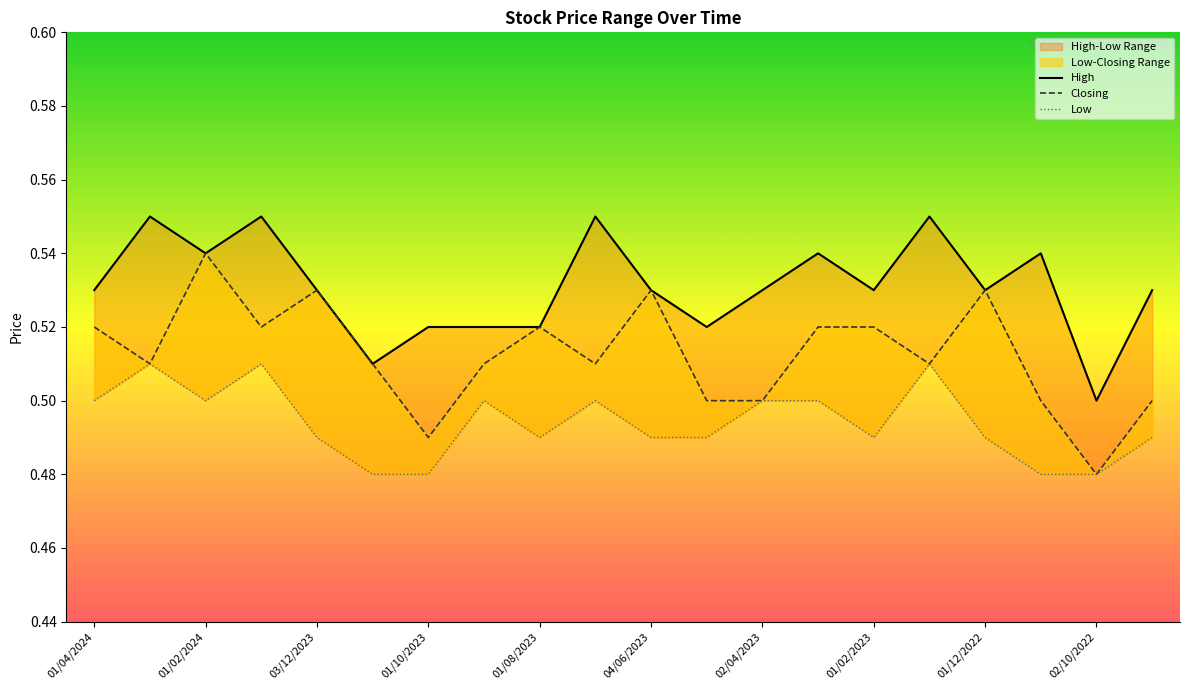

The value of High at 01/02/2023 is 0.1. True or false?

False